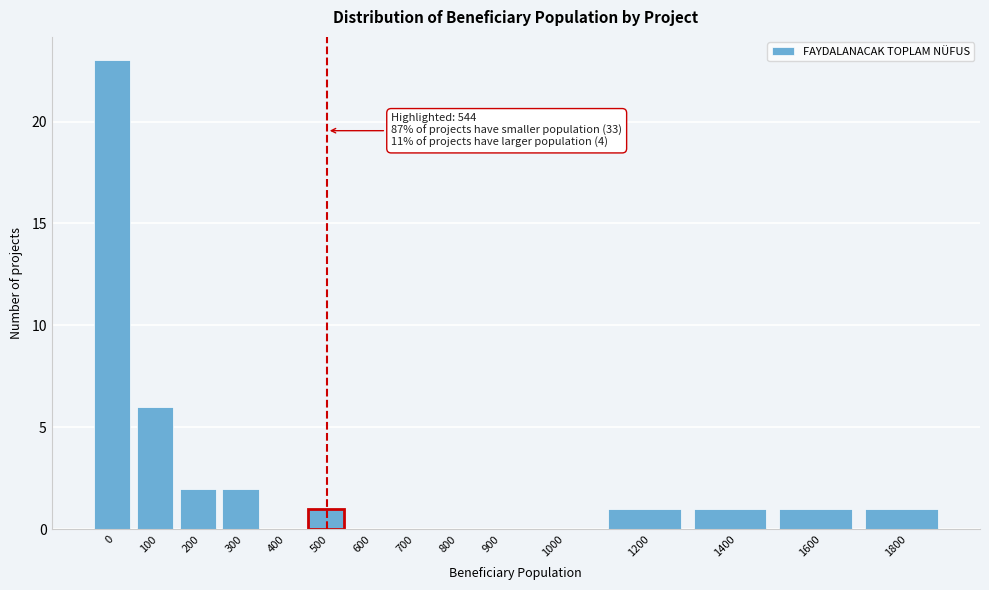

Reading right to left, transcribe all the data shown in this chart.

1800=1	1600=1	1400=1	1200=1	1000=0	900=0	800=0	700=0	600=0	500=1	400=0	300=2	200=2	100=6	0=23